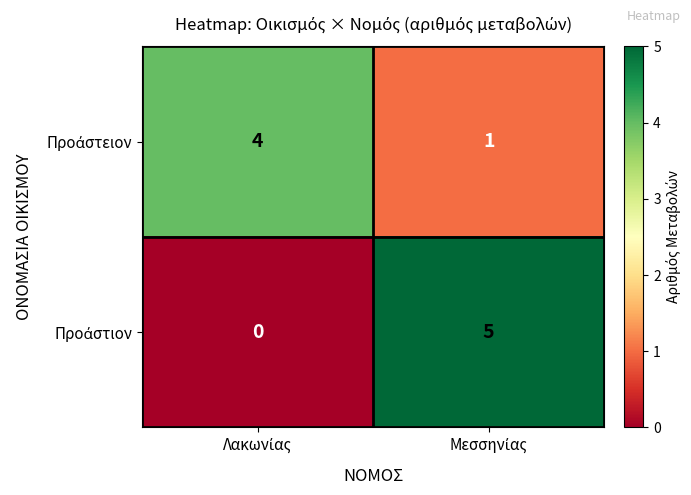

Count the number of data series in this chart.

2